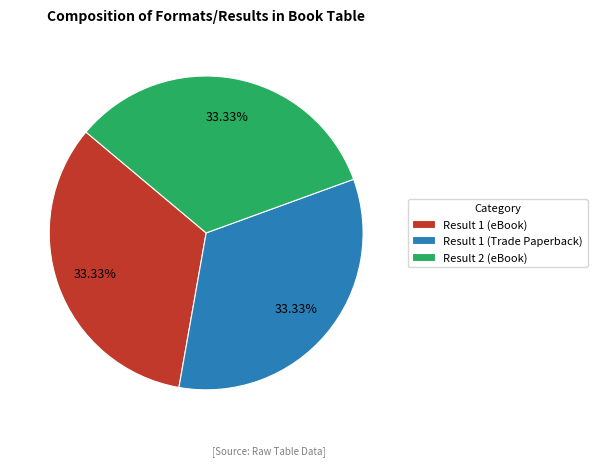

Approximately how many times larger is the value at Result 1 (eBook) compared to Result 2 (eBook)?

1.0